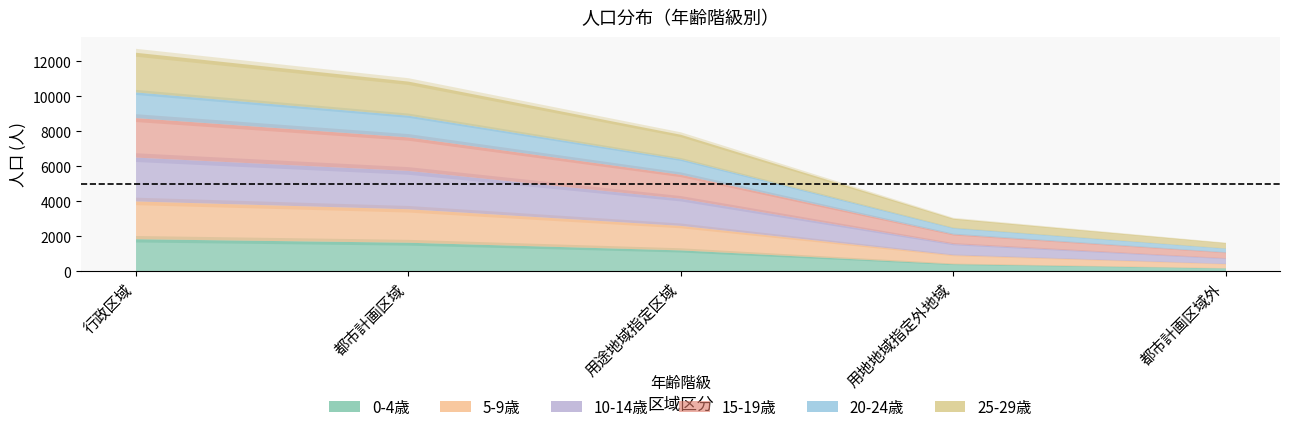

True or false: 15-19歳 has a value of 576 at 都市計画区域外.

False